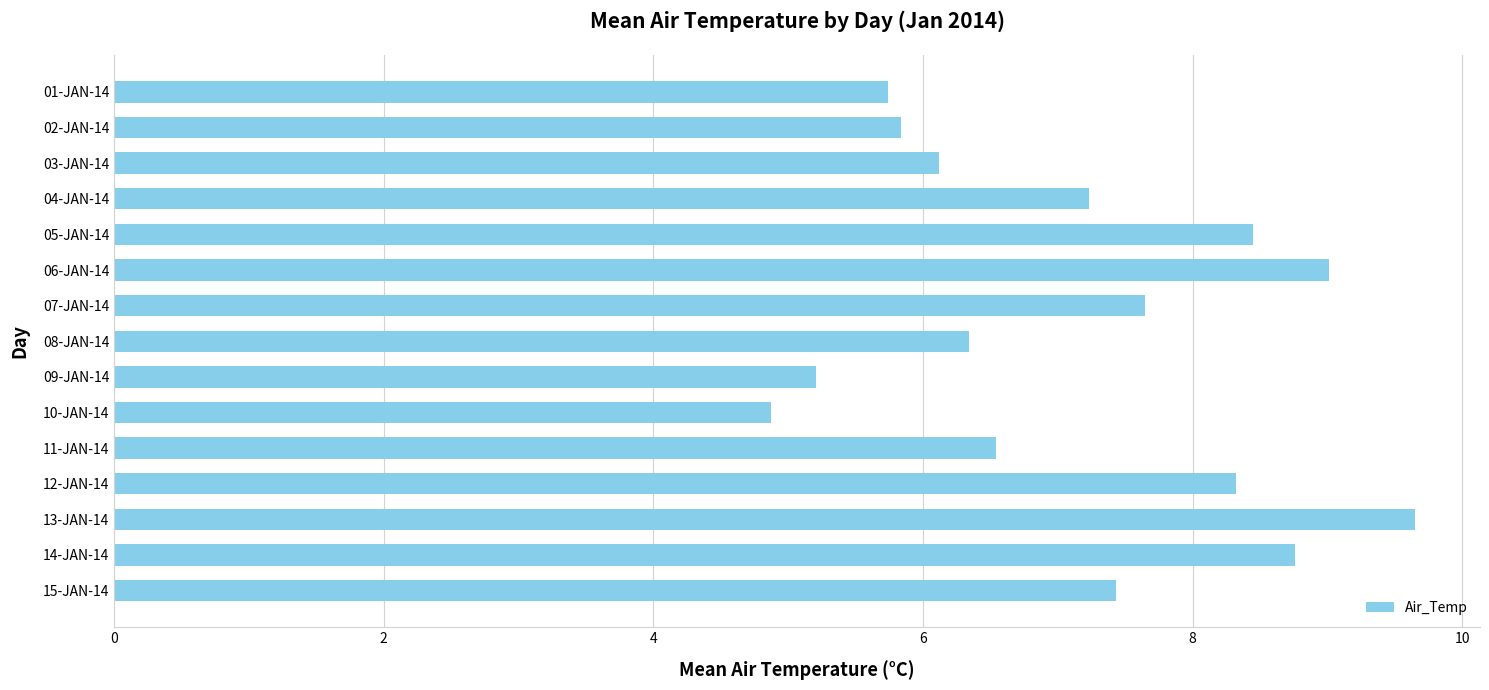

Approximately how many times larger is the value at 14-JAN-14 compared to 07-JAN-14?

1.1